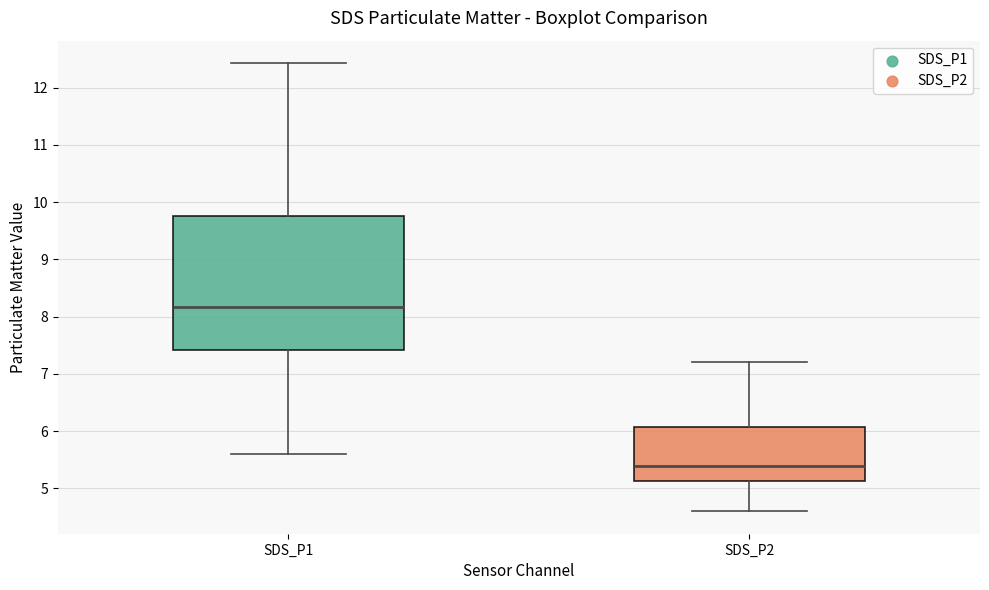

Which box is the tallest, from its lower edge to its upper edge?

SDS_P1